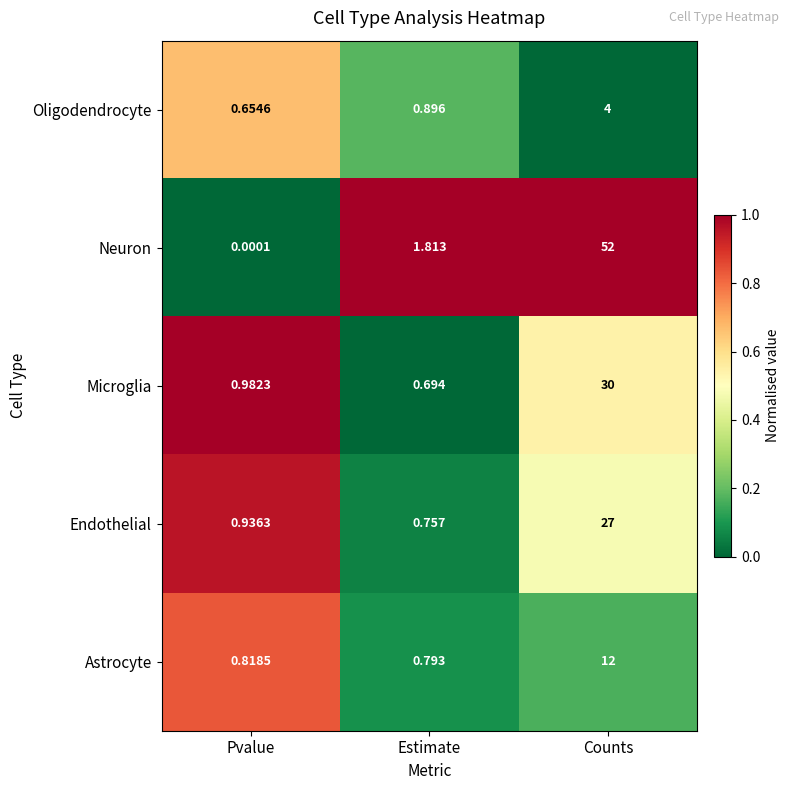

Count the number of categories in the chart.

3